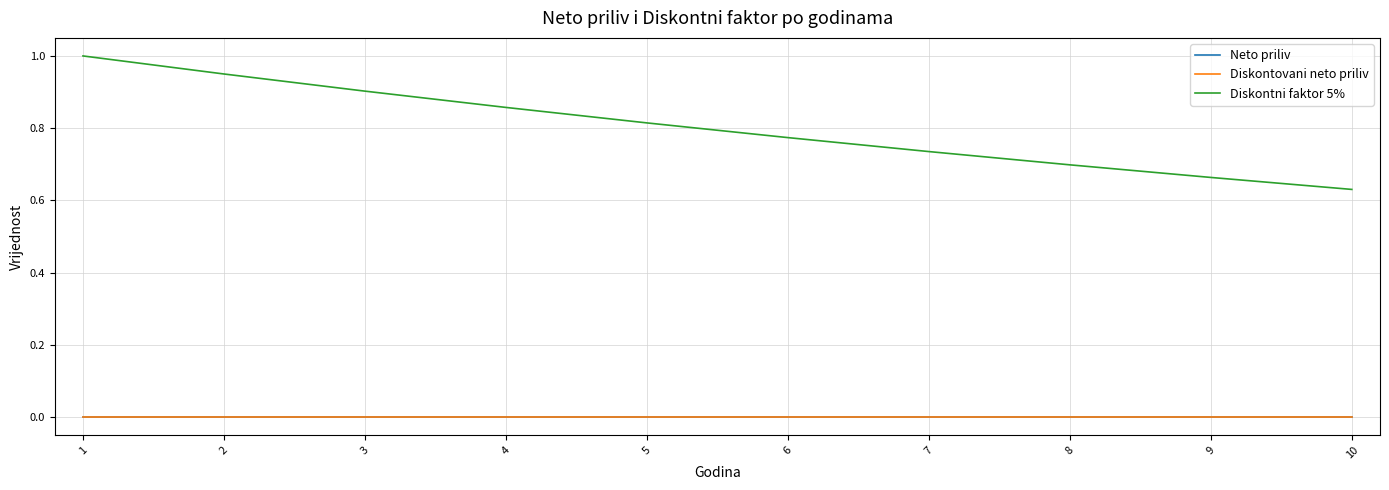

Which category has the highest value across all series?

1